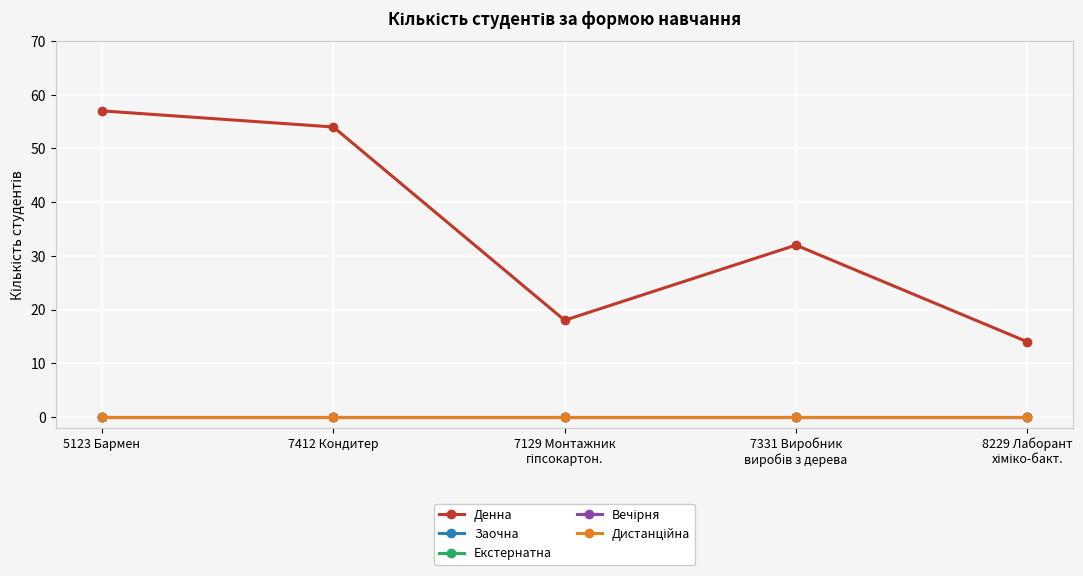

What are all the series names shown in the legend?

Денна, Заочна, Екстернатна, Вечірня, Дистанційна